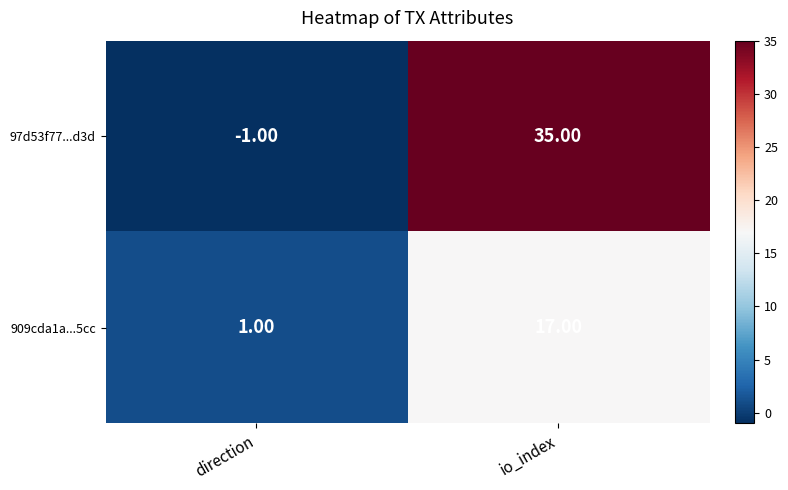

What is the spread (max minus min) of values at direction?

2